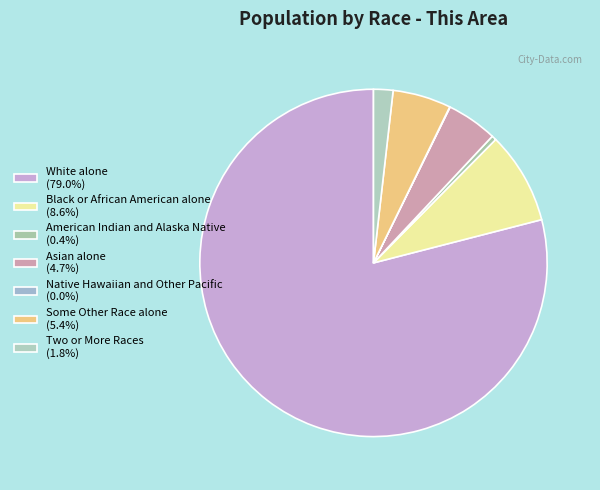

What is the smallest slice in the pie chart?

Native Hawaiian and Other Pacific